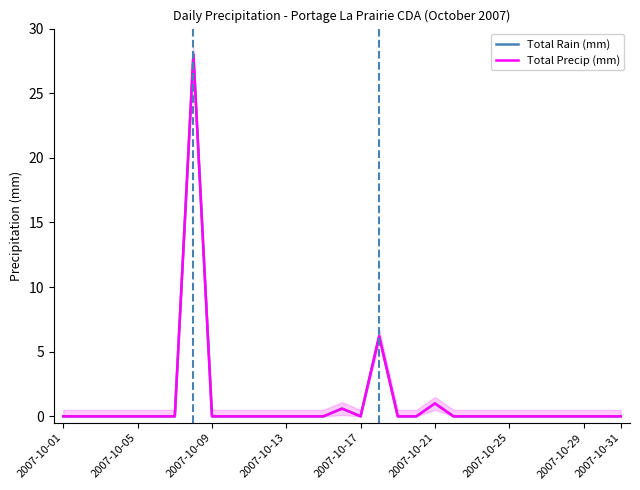

Is the value of Total Rain (mm) at 26 greater than the value of Total Precip (mm) at 18?

No